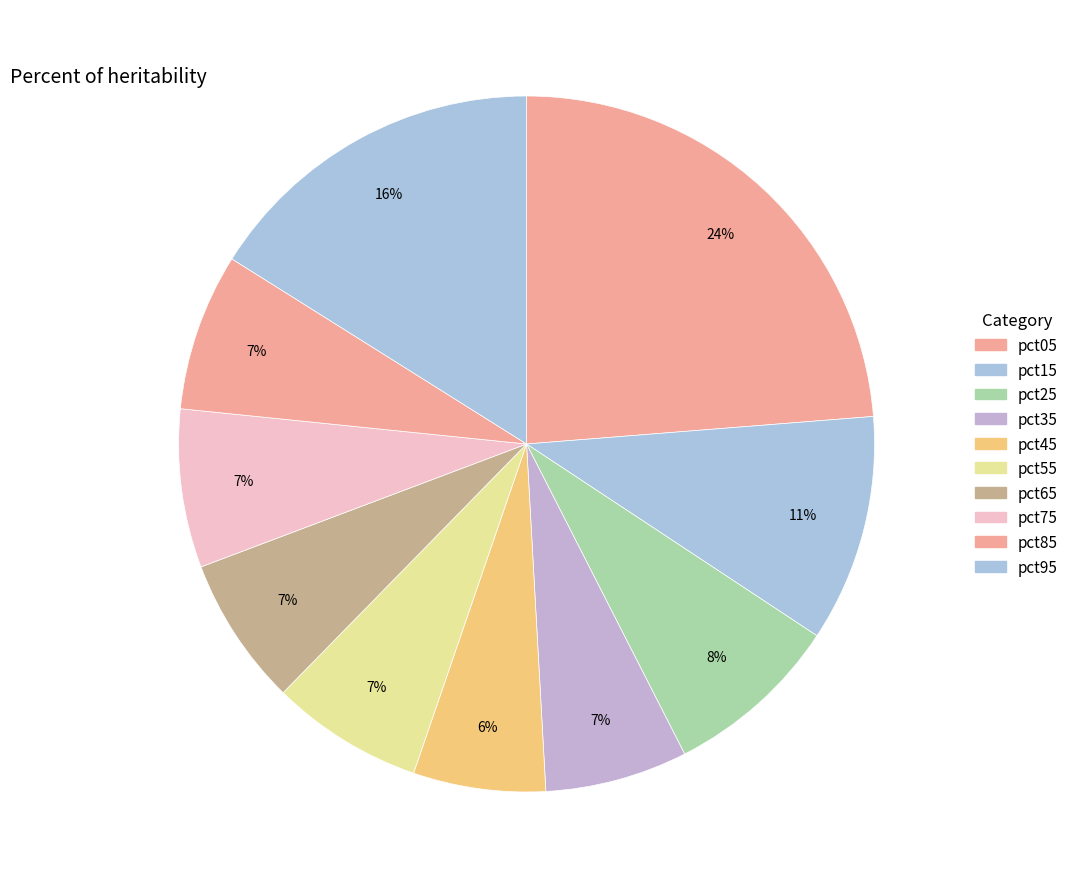

Count the number of slices in the pie.

10